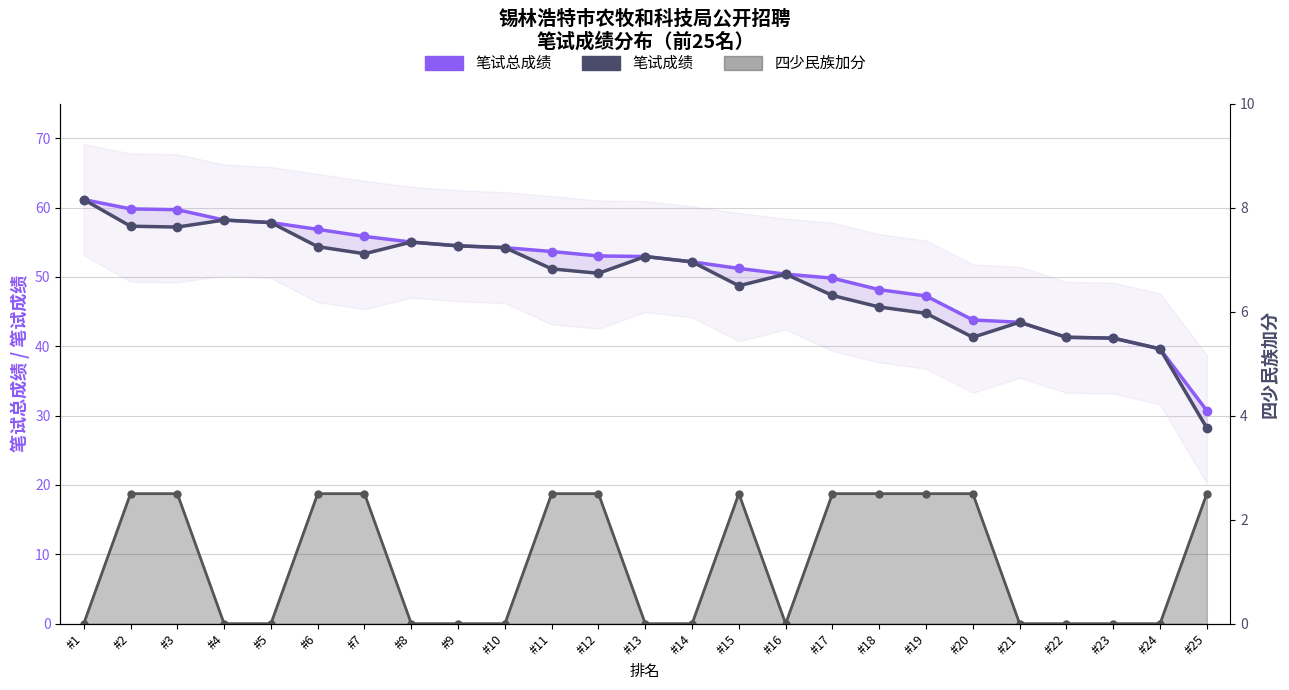

True or false: 笔试总成绩 has a value of 41.2 at #23.

True